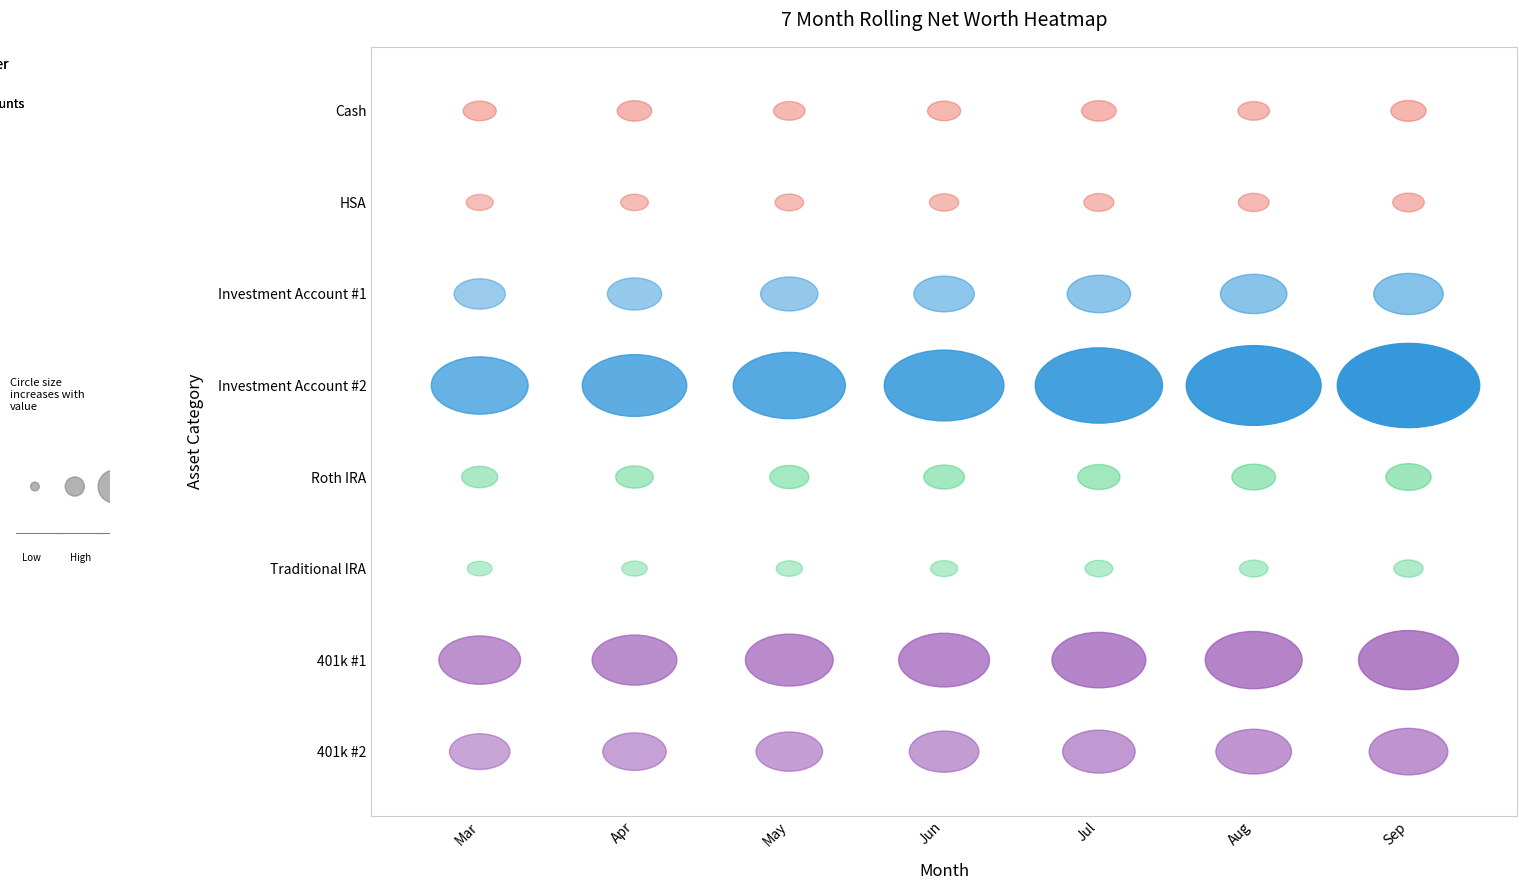

What is the average value of the Roth IRA series?

6500